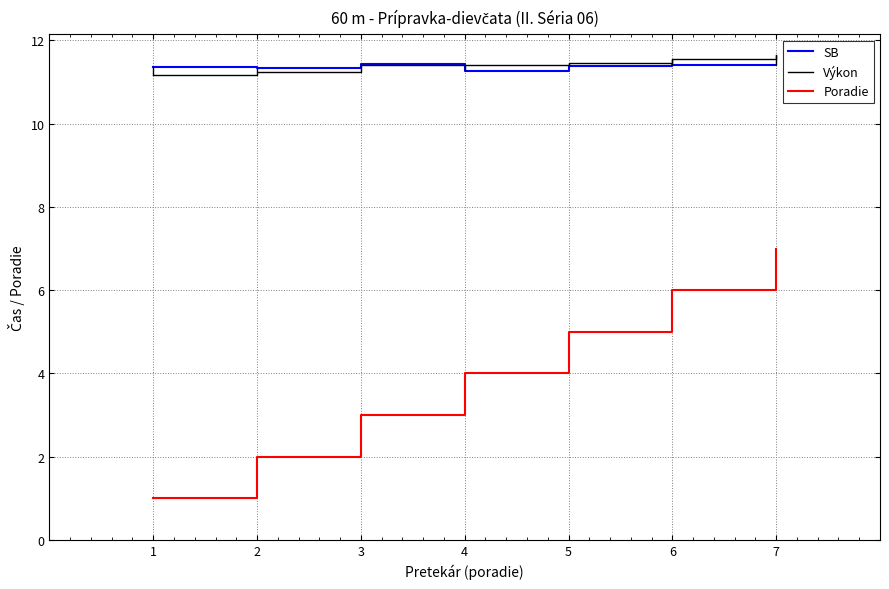

True or false: Poradie has more than 1 points higher than both neighbors.

False